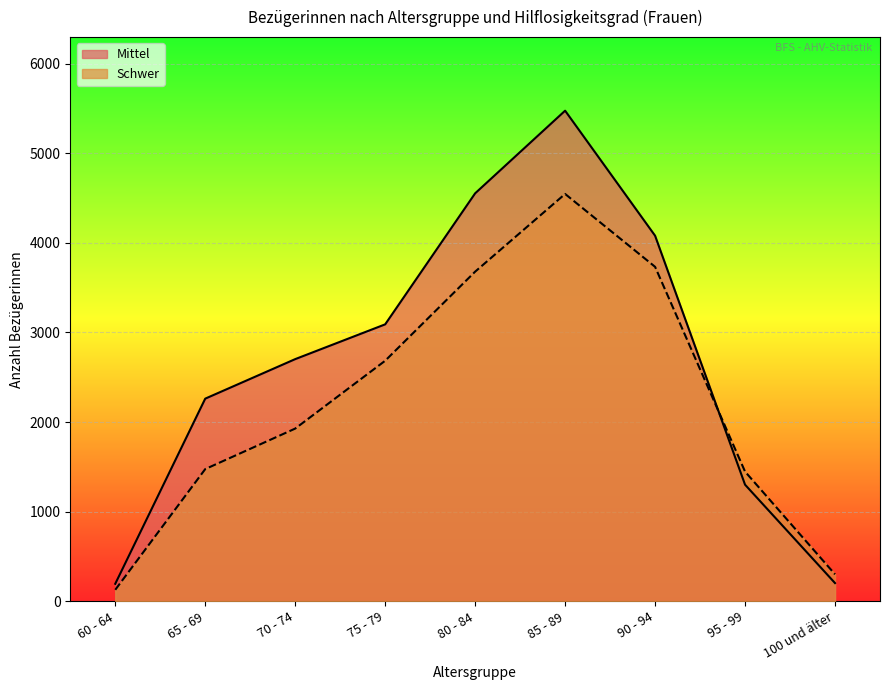

In Schwer, how many points are higher than both neighbors (excluding endpoints)?

1